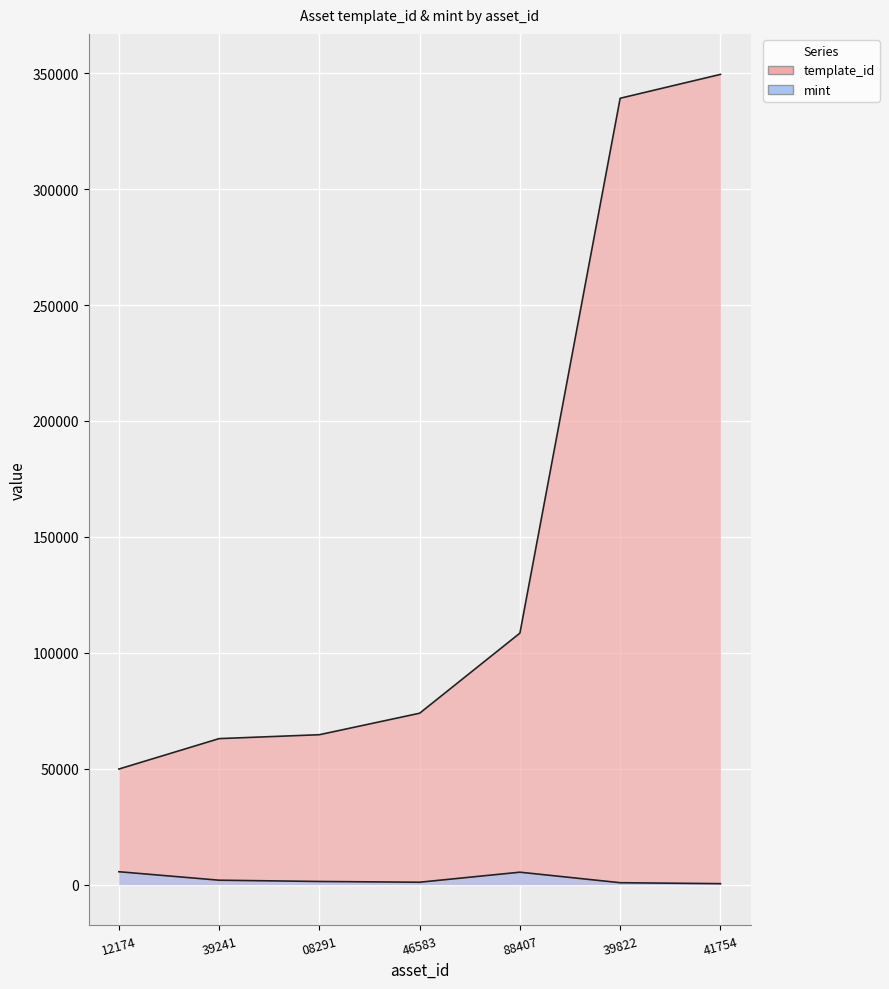

The value of template_id at 46583 is 44443. True or false?

False